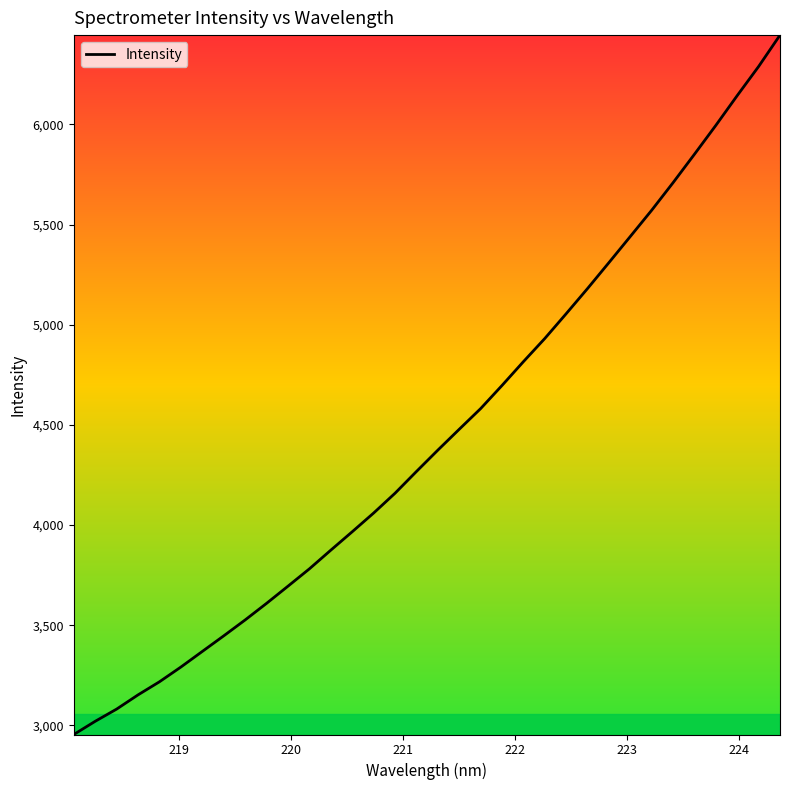

What is the maximum value shown in the chart?

6445.9